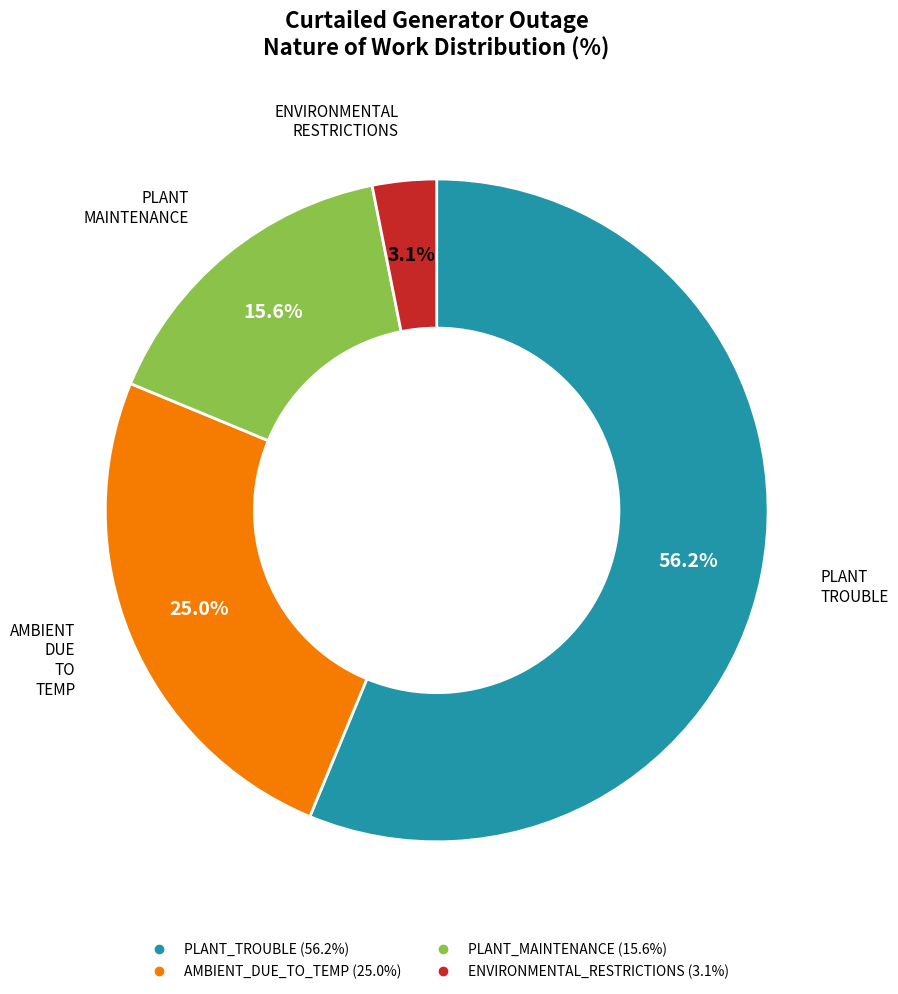

Does any single category account for the majority?

Yes